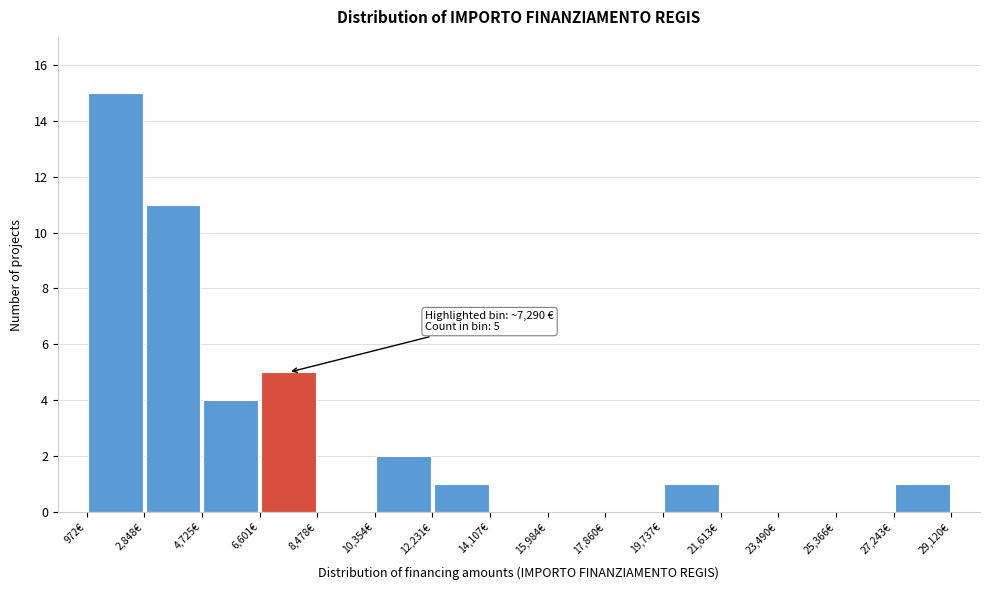

Which range on the x-axis has the tallest bar?

1000 to 2800